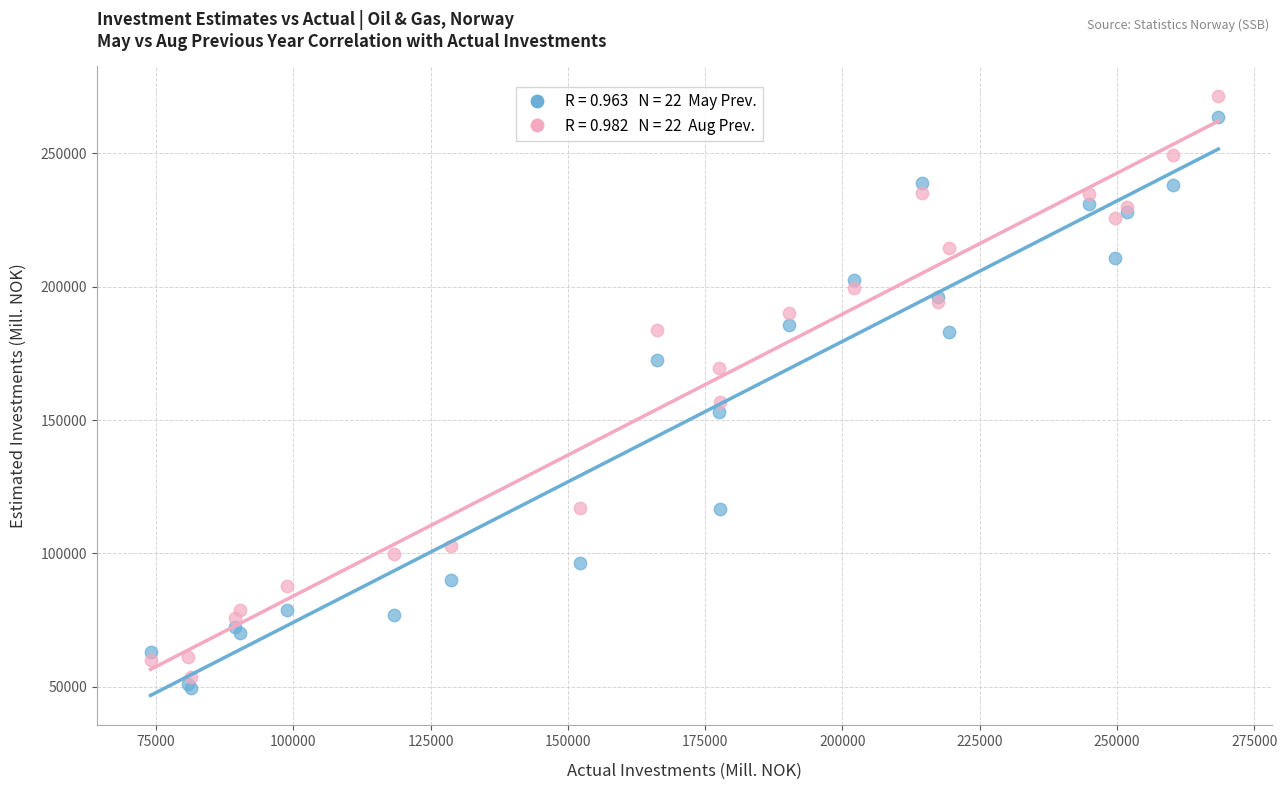

Across all series, what Y value is closest to 160435?

156622